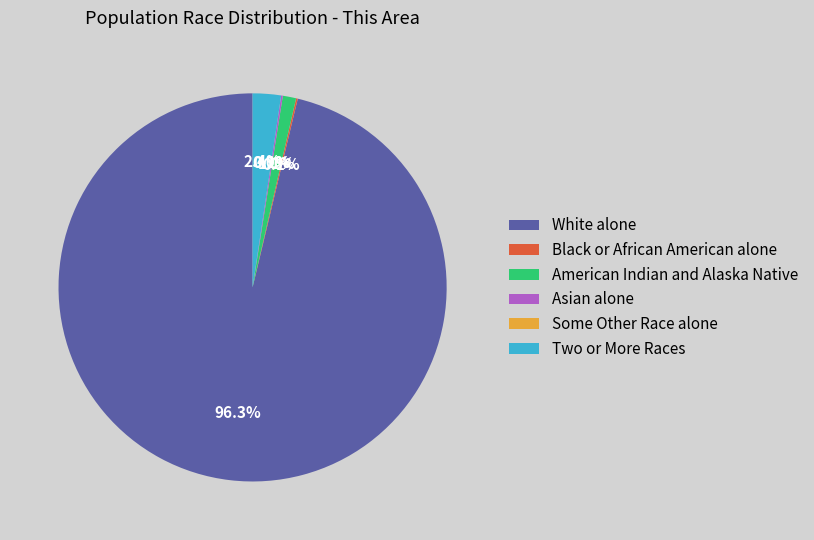

To the nearest percent, what is the average slice percentage?

17%